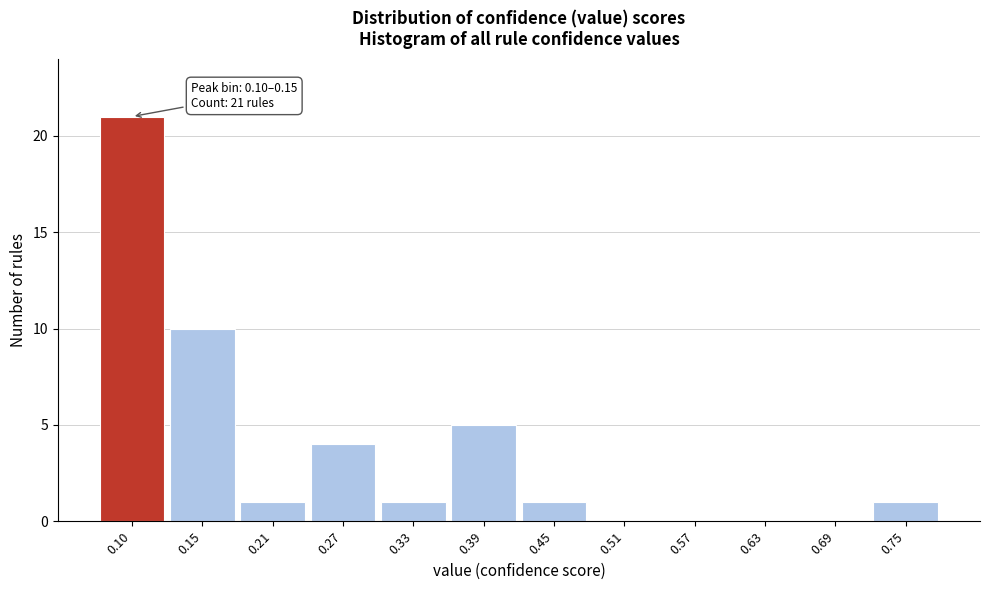

Reading left to right, extract all data points from this chart.

0.10=21	0.15=10	0.21=1	0.27=4	0.33=1	0.39=5	0.45=1	0.51=0	0.57=0	0.63=0	0.69=0	0.75=1